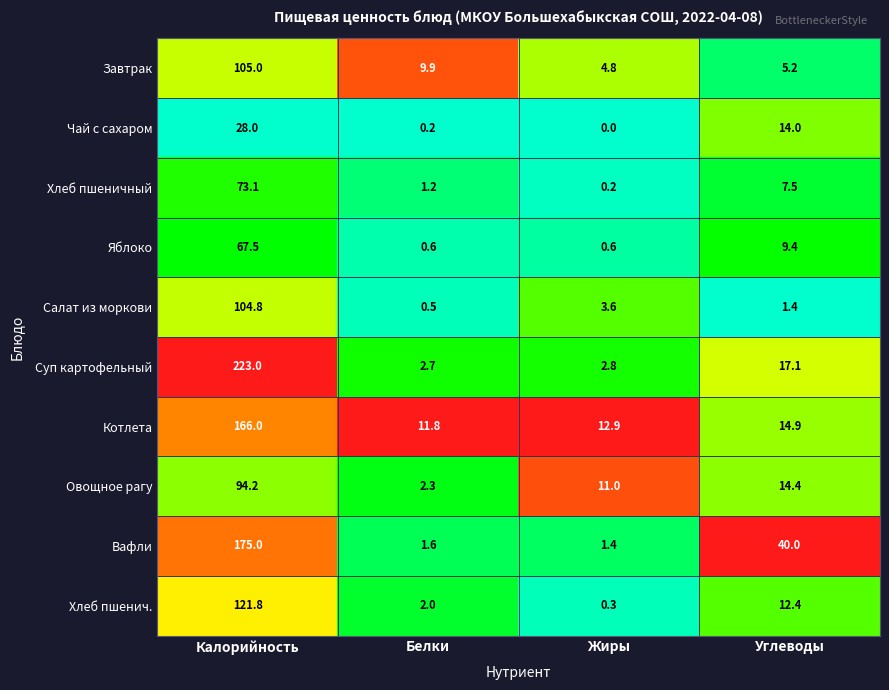

What is the difference between the maximum and second lowest values in the Вафли series?

173.4